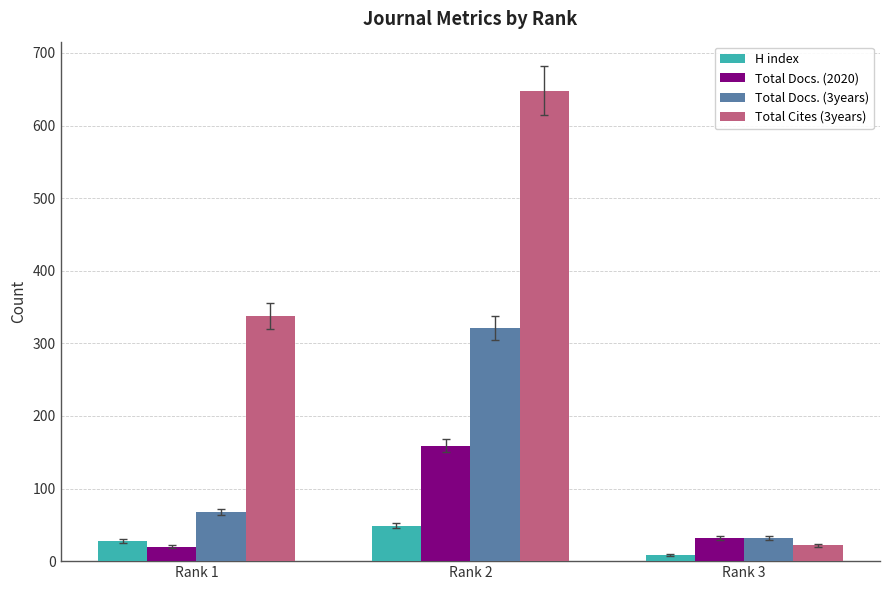

How many categories are shown in the chart?

3